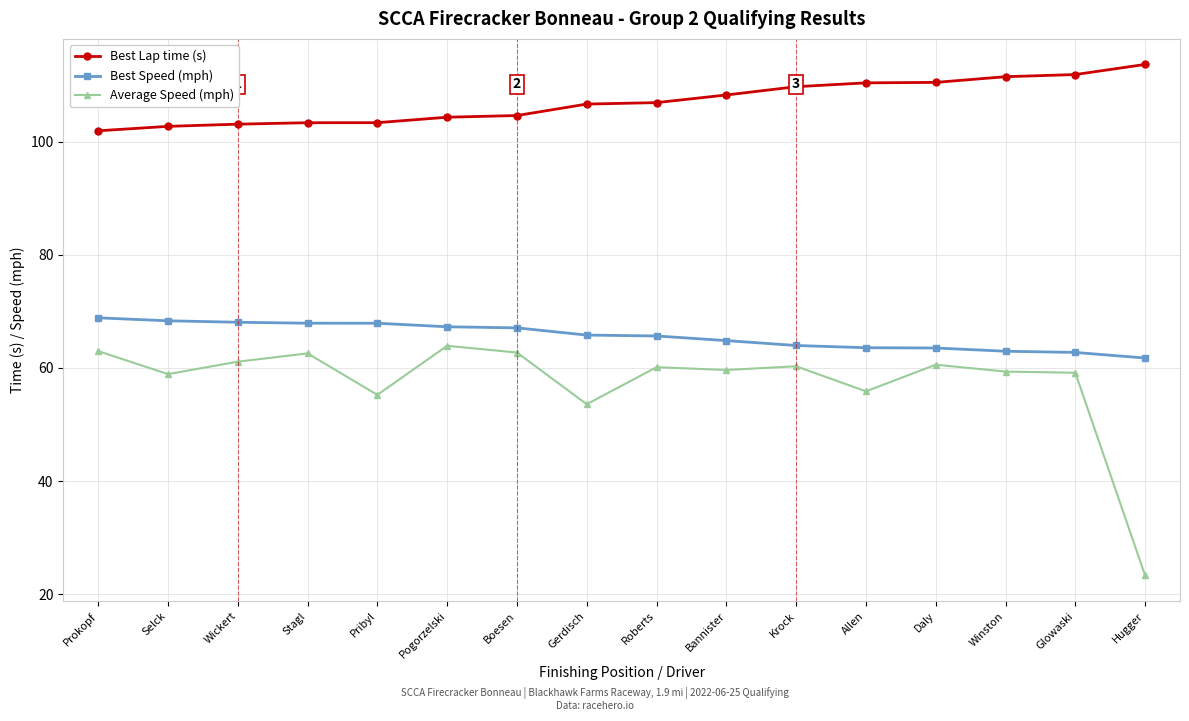

What is the label of the 8th point from the left?

Gerdisch